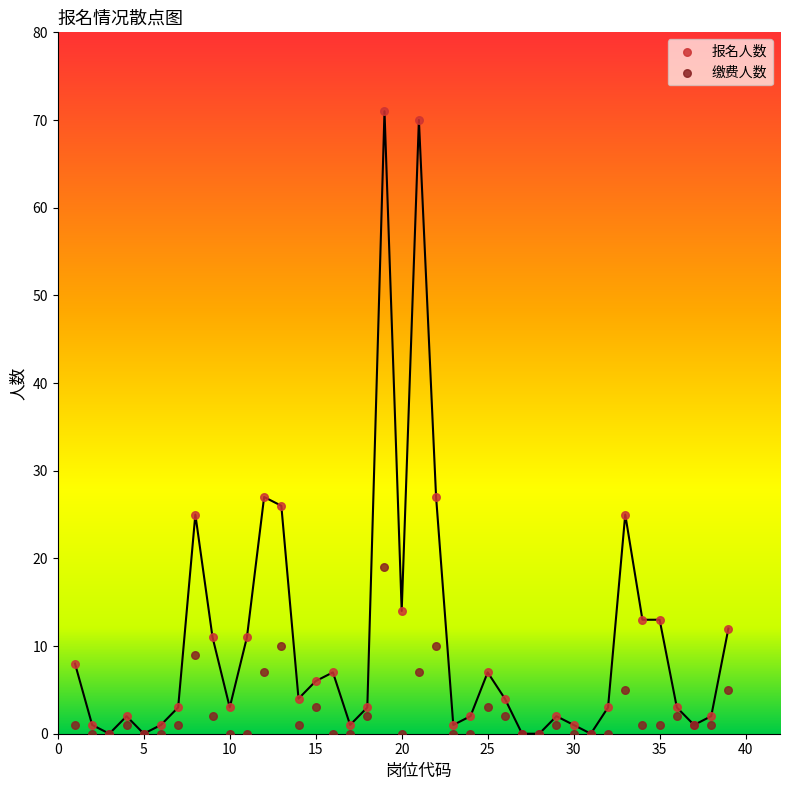

What are all the series names shown in the legend?

报名人数, 缴费人数